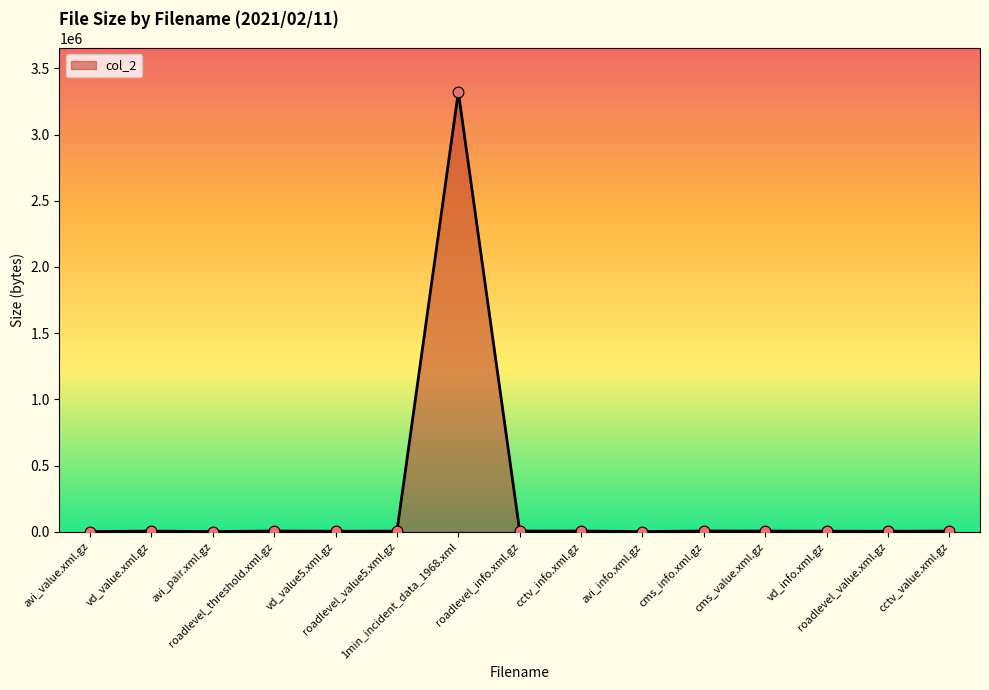

What is the greatest value displayed?

3321343